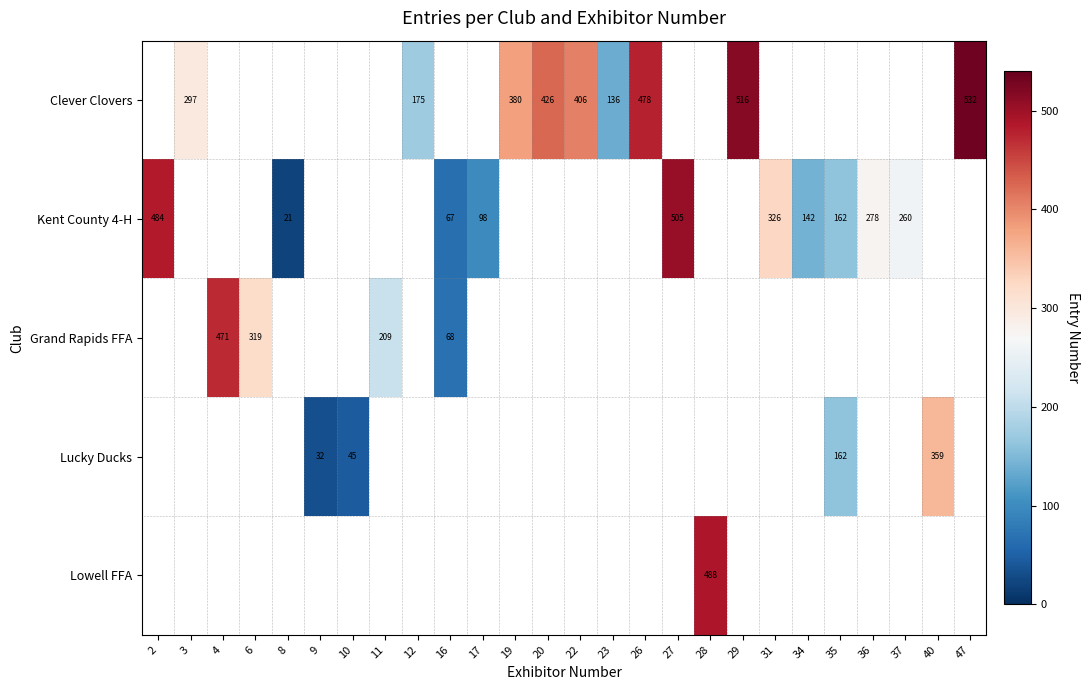

The Lowell FFA series shows 825 at 28. True or false?

False